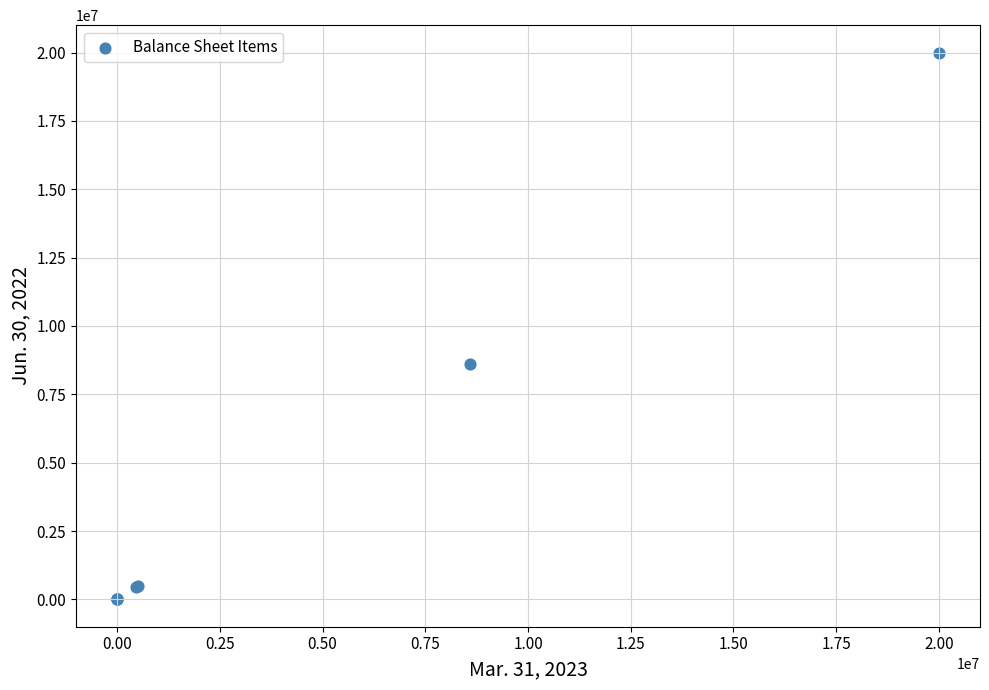

What Y value in the scatter plot is closest to 10000000?

8596064.0